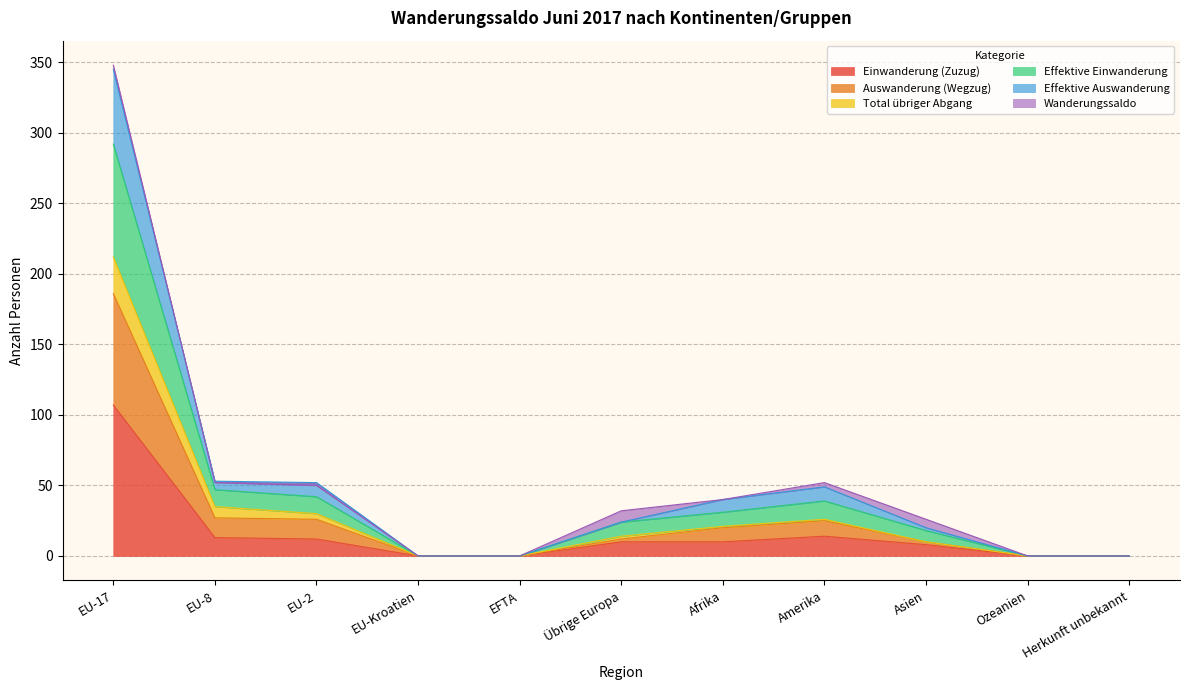

Which category has the lowest value in the Einwanderung (Zuzug) series?

EU-Kroatien